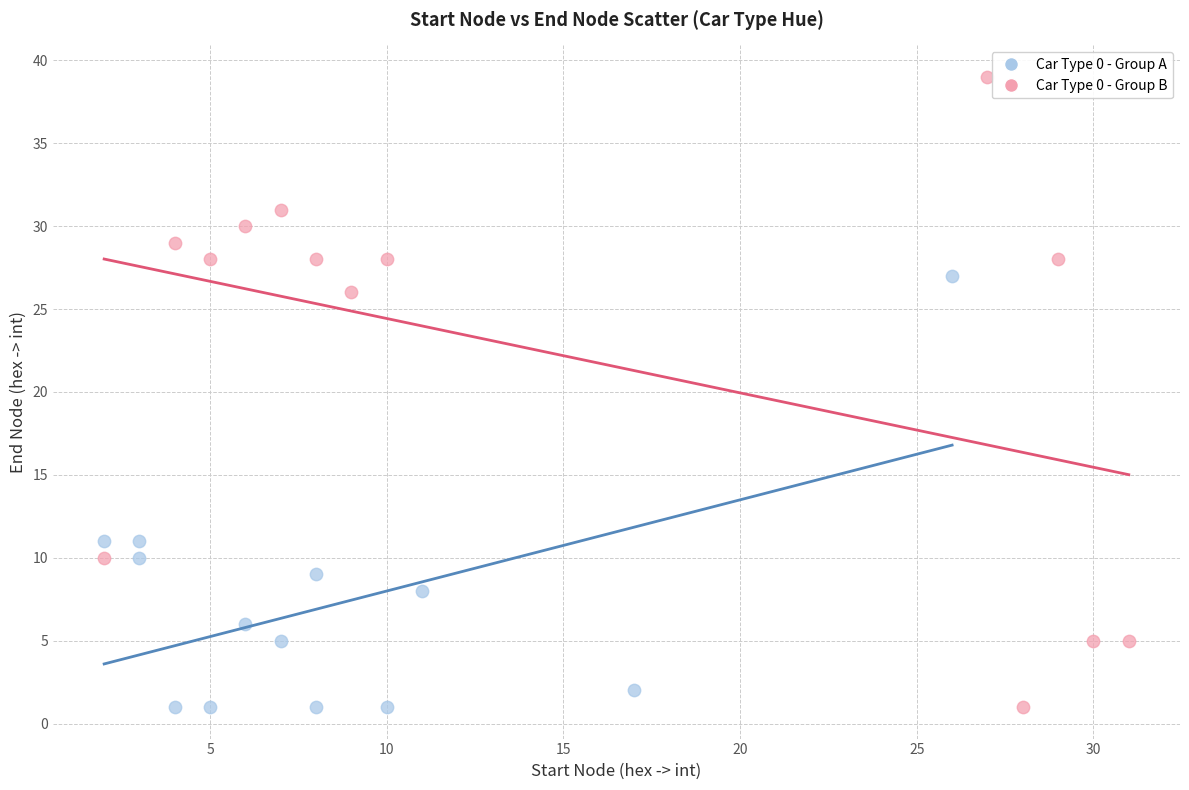

Which series has the widest spread of Y values?

Car Type 0 - Group B